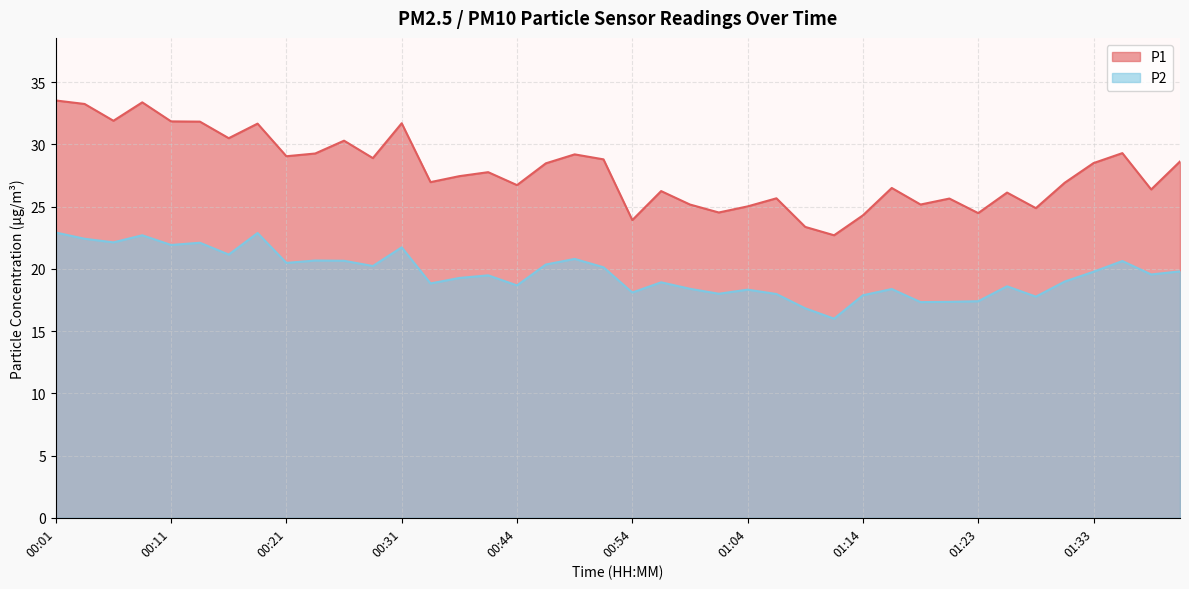

What is the sum of all P2 values?

785.5